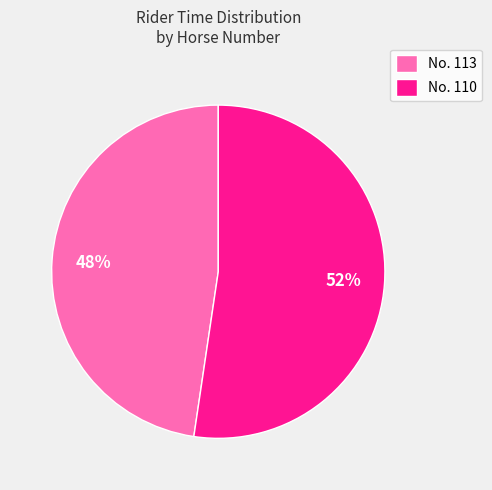

Does any single category account for the majority?

Yes